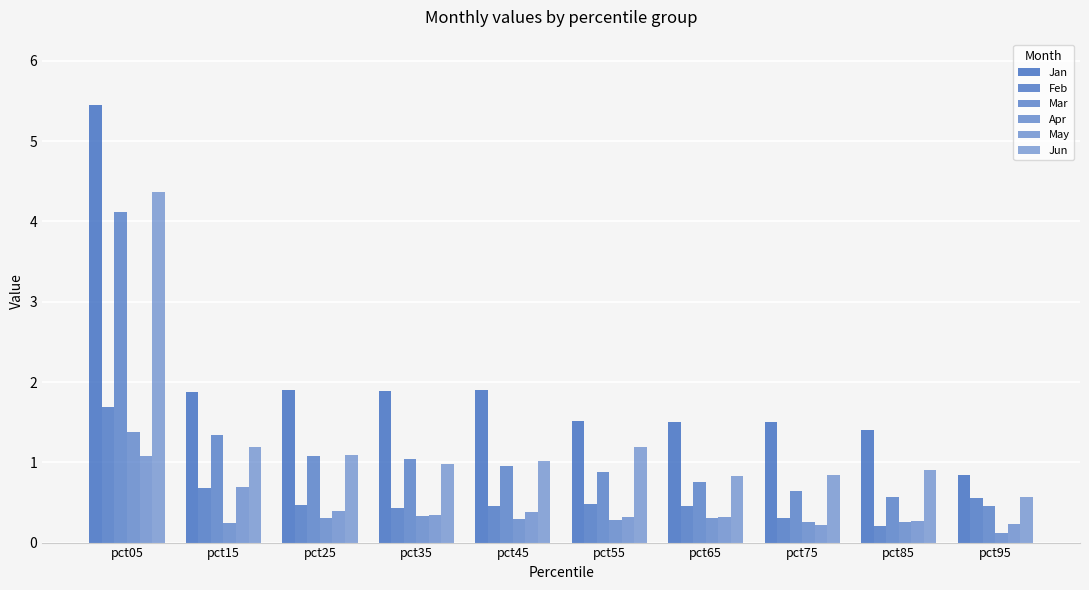

What is the sum of the Jun values at pct45 and pct65?

1.8